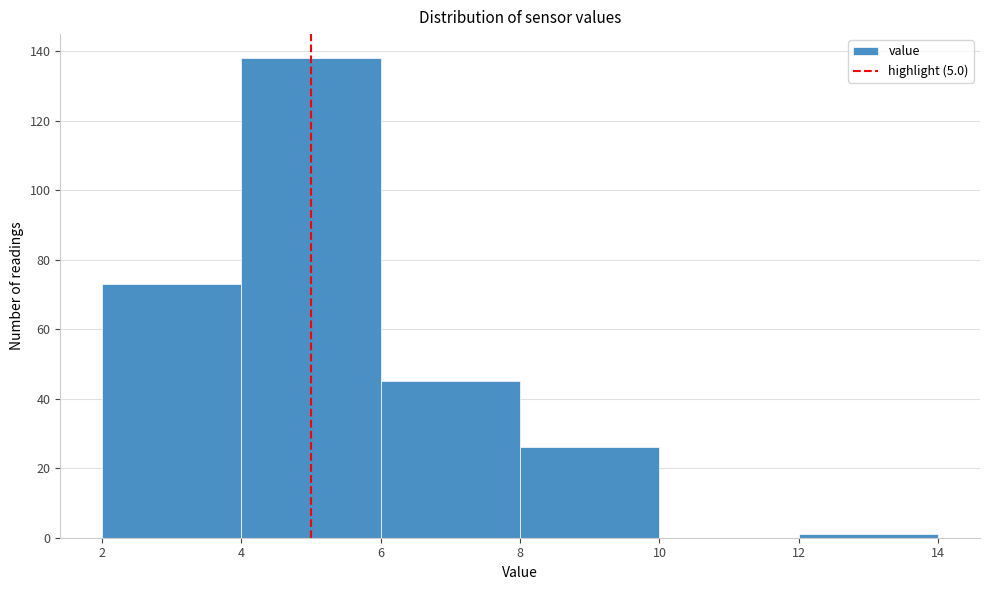

Over which range of the x-axis is the bar tallest?

4 to 6